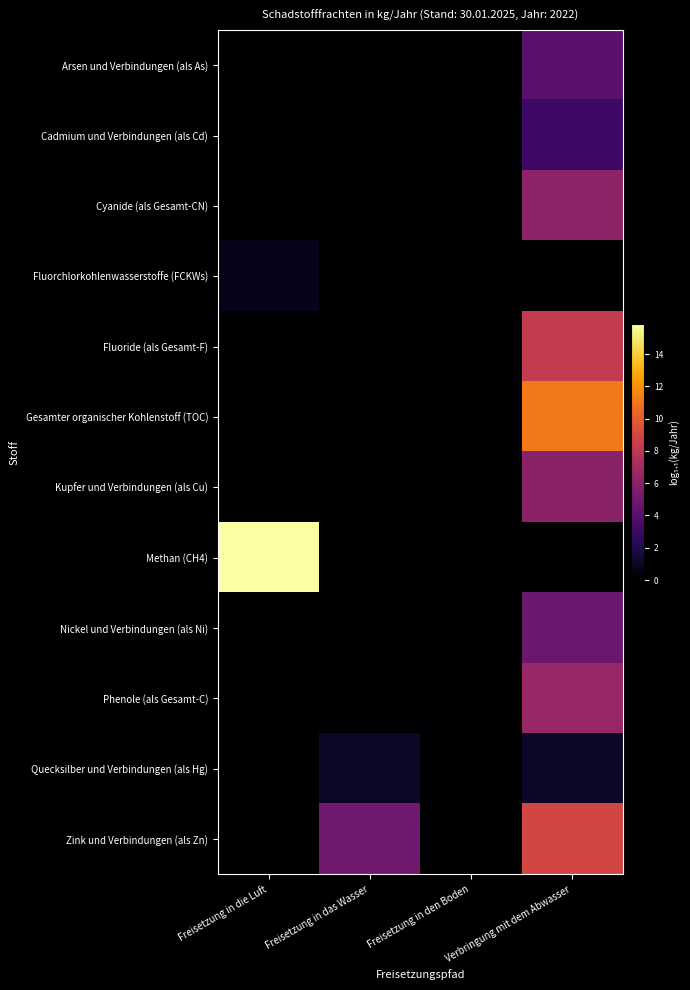

Rank the series at Freisetzung in die Luft from highest to lowest value.

Methan (CH4), Fluorchlorkohlenwasserstoffe (FCKWs), Arsen und Verbindungen (als As), Cadmium und Verbindungen (als Cd), Cyanide (als Gesamt-CN), Fluoride (als Gesamt-F), Gesamter organischer Kohlenstoff (TOC), Kupfer und Verbindungen (als Cu), Nickel und Verbindungen (als Ni), Phenole (als Gesamt-C), Quecksilber und Verbindungen (als Hg), Zink und Verbindungen (als Zn)